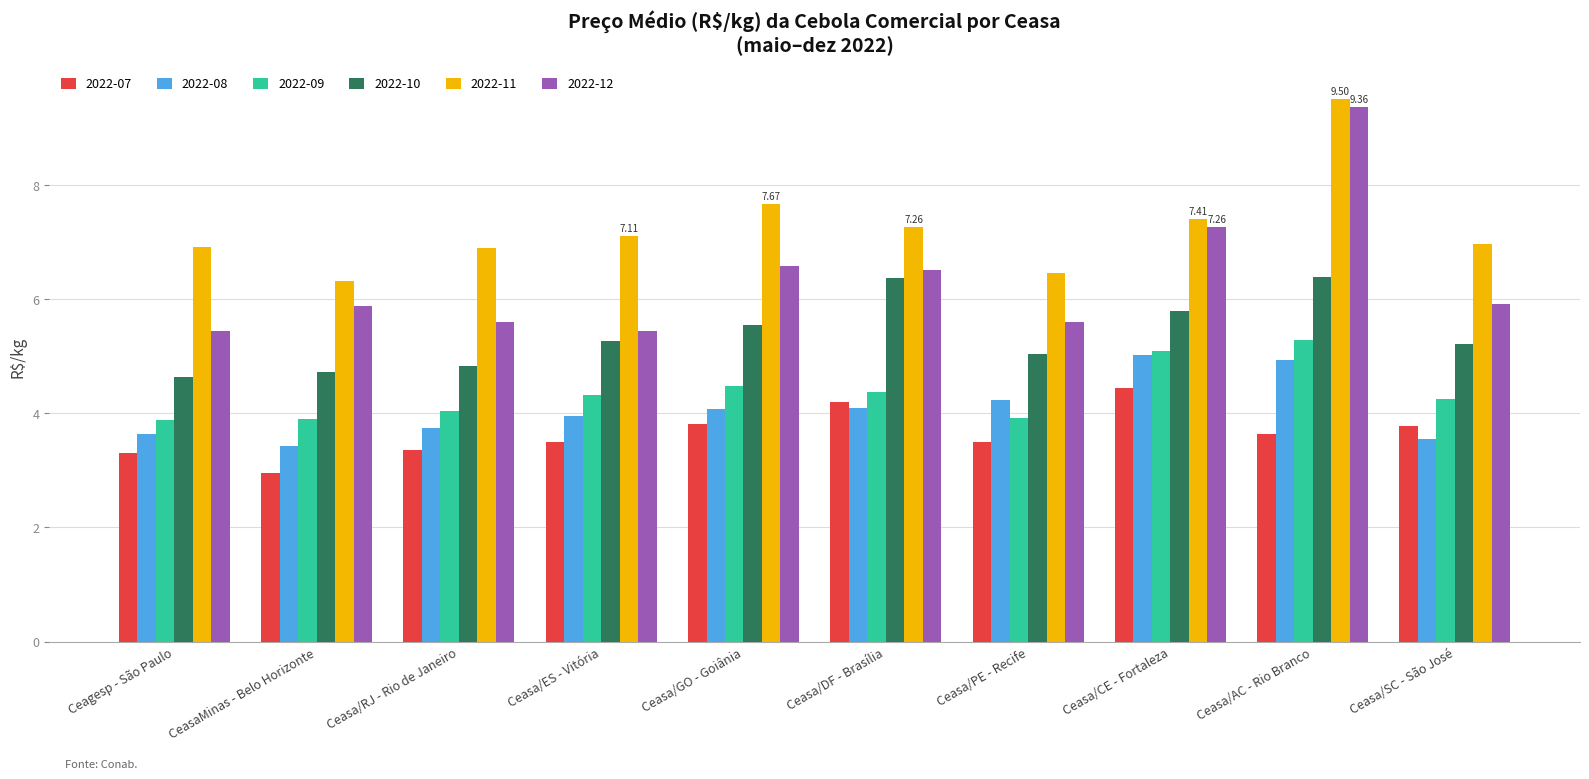

At which label does 2022-11 first exceed 7?

Ceasa/ES - Vitória